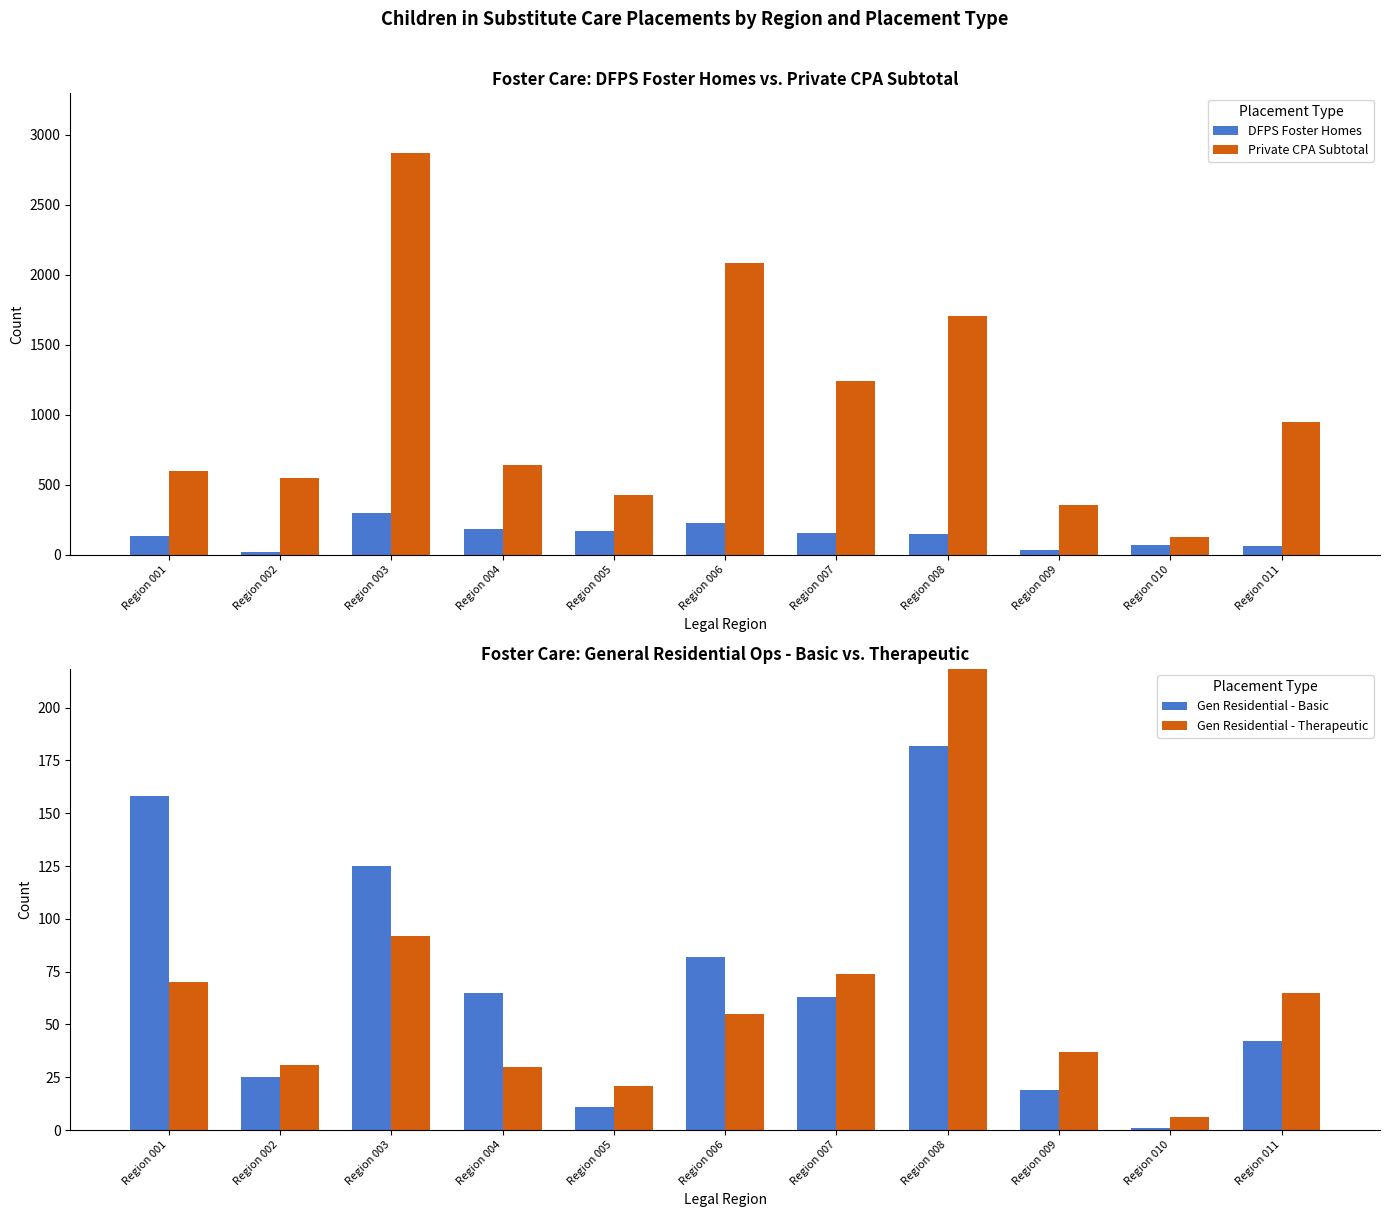

List the labels in order of DFPS Foster Homes value, largest first.

Region 003, Region 006, Region 004, Region 005, Region 007, Region 008, Region 001, Region 010, Region 011, Region 009, Region 002